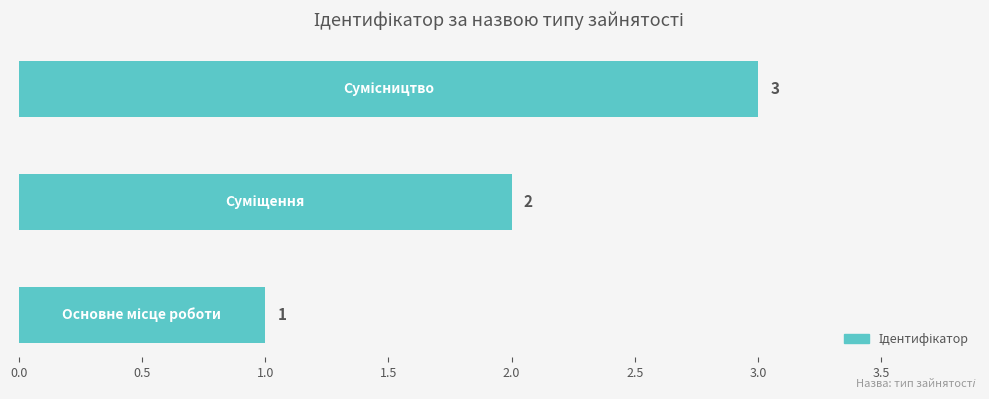

How many values are below 2?

1